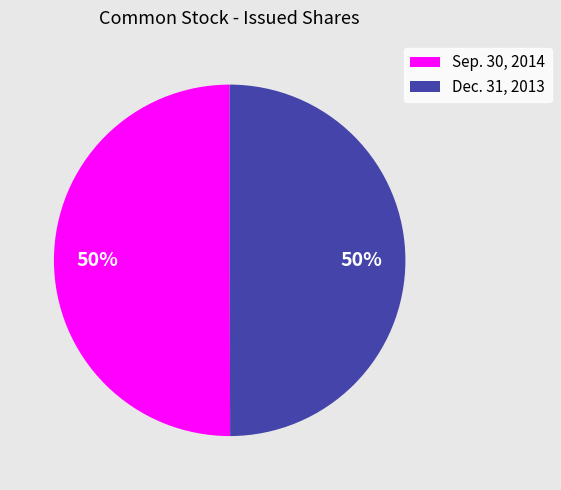

Approximately how many times larger is the value at Dec. 31, 2013 compared to Sep. 30, 2014?

1.0